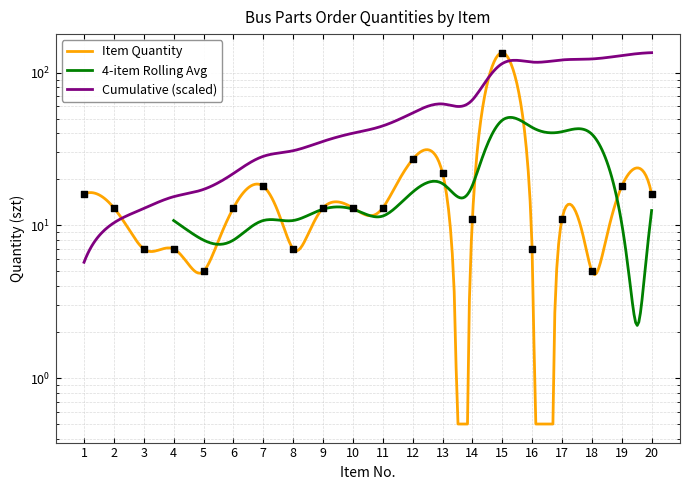

Which has a higher value, 8 or 14?

14